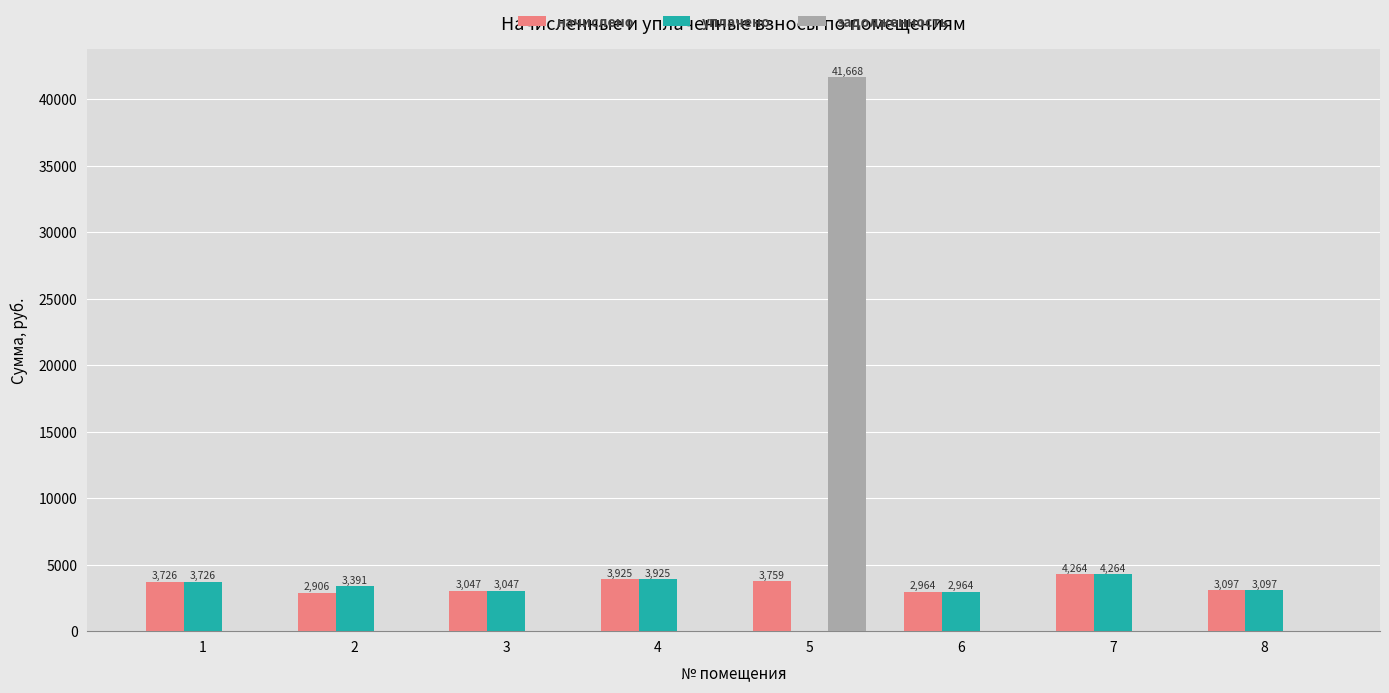

Which series changed the most between 5 and 8?

задолженность